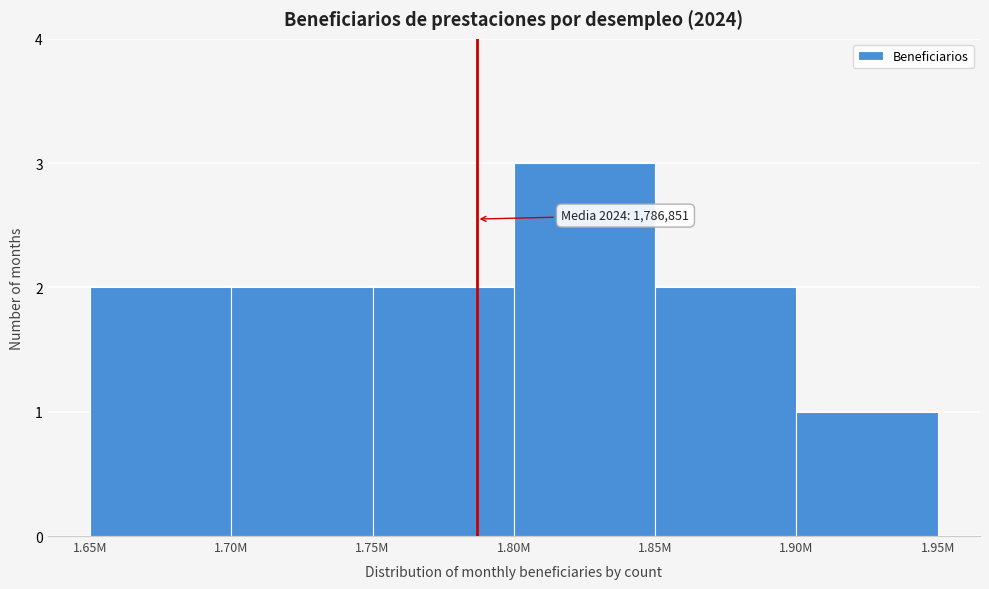

Reading right to left, transcribe all the data shown in this chart.

1.90M=1	1.85M=2	1.80M=3	1.75M=2	1.70M=2	1.65M=2